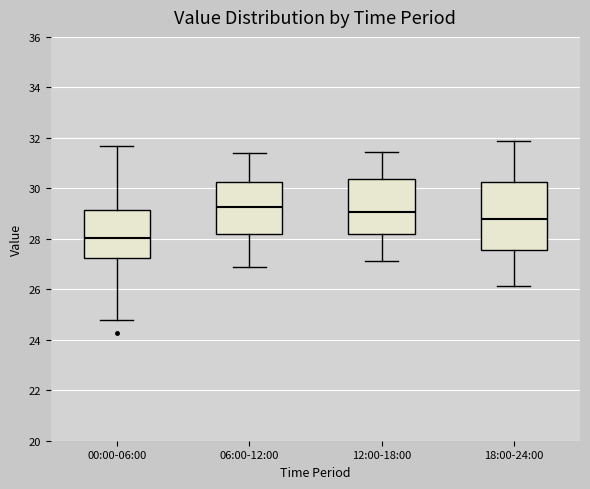

Reading left to right, read every box against the y-axis: the position of its median line, the range the box covers, and the ends of its whiskers. The values are not printed on the chart, so give them approximately, as read against the axis.

00:00-06:00: median 28.0, box 27.2 to 29.2, whiskers 24.8 to 31.6
06:00-12:00: median 29.2, box 28.2 to 30.2, whiskers 27.0 to 31.4
12:00-18:00: median 29.0, box 28.2 to 30.4, whiskers 27.2 to 31.4
18:00-24:00: median 28.8, box 27.6 to 30.2, whiskers 26.2 to 31.8